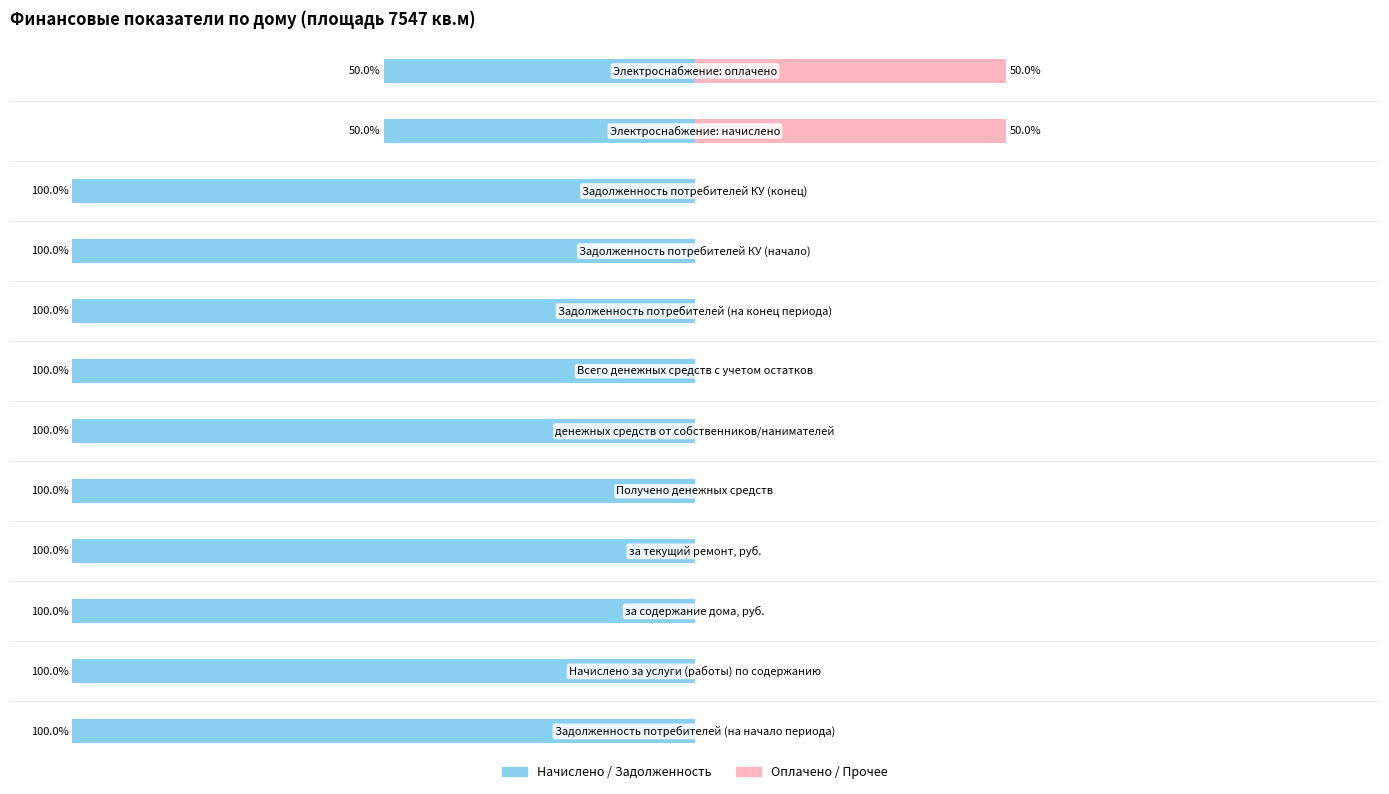

What is the difference between the maximum and second lowest values in the Оплачено / Прочее series?

50